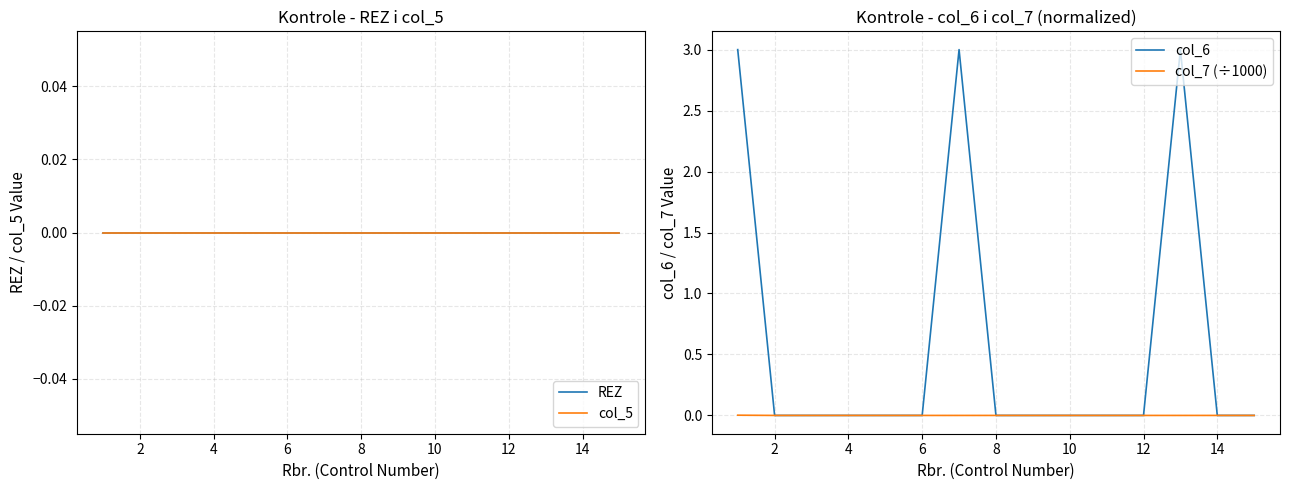

List the labels in order of col_6 value, smallest first.

2, 4, 6, 8, 10, 14, 16, 9, 10, 11, 13, 14, 0, 12, 12